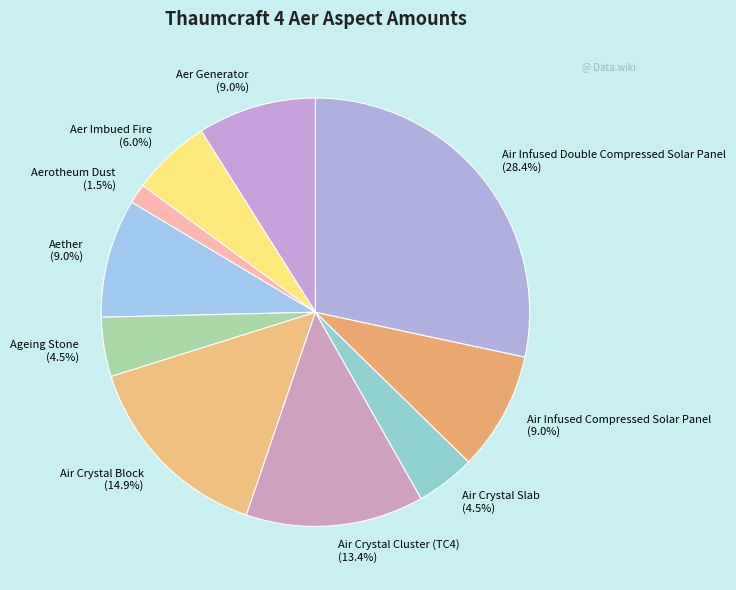

How many segments does this pie chart have?

10